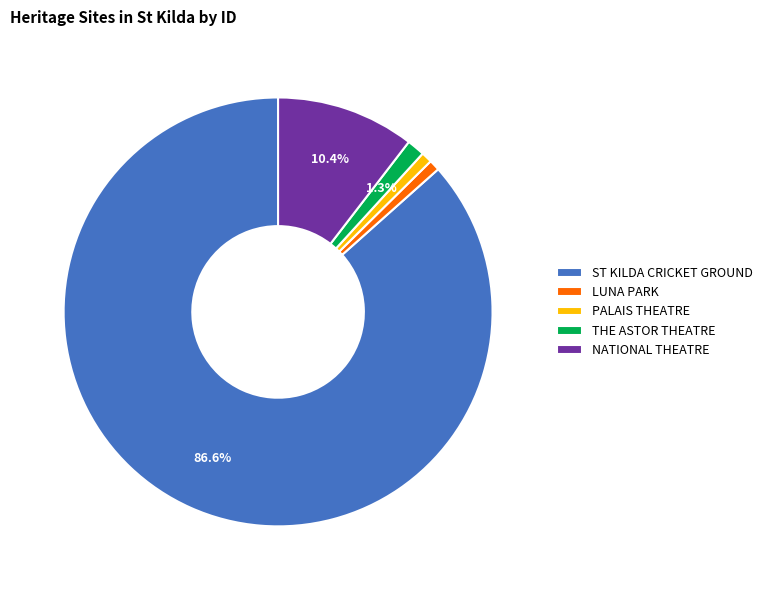

What is the majority slice?

ST KILDA CRICKET GROUND